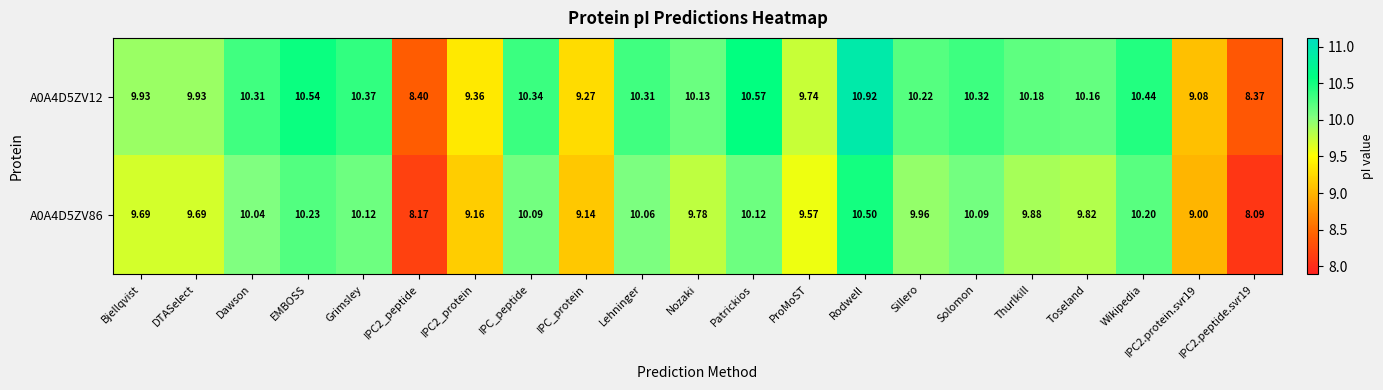

At which category does the chart reach its peak across all series?

Rodwell